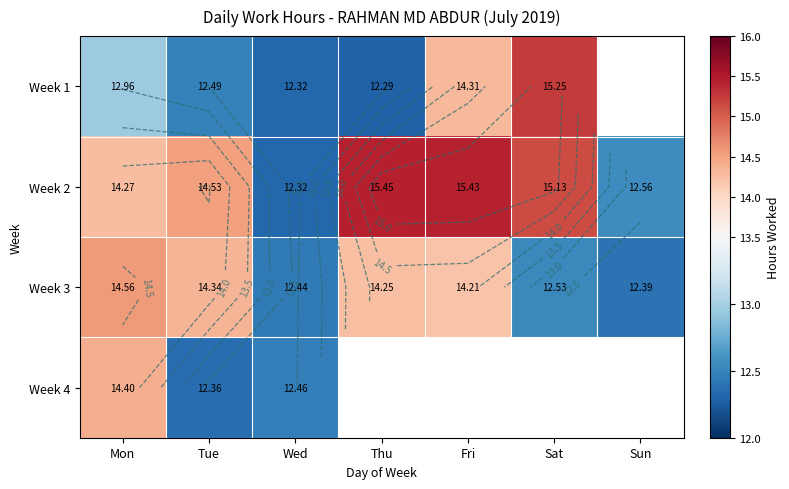

Which series has the largest total across all categories?

Week 2